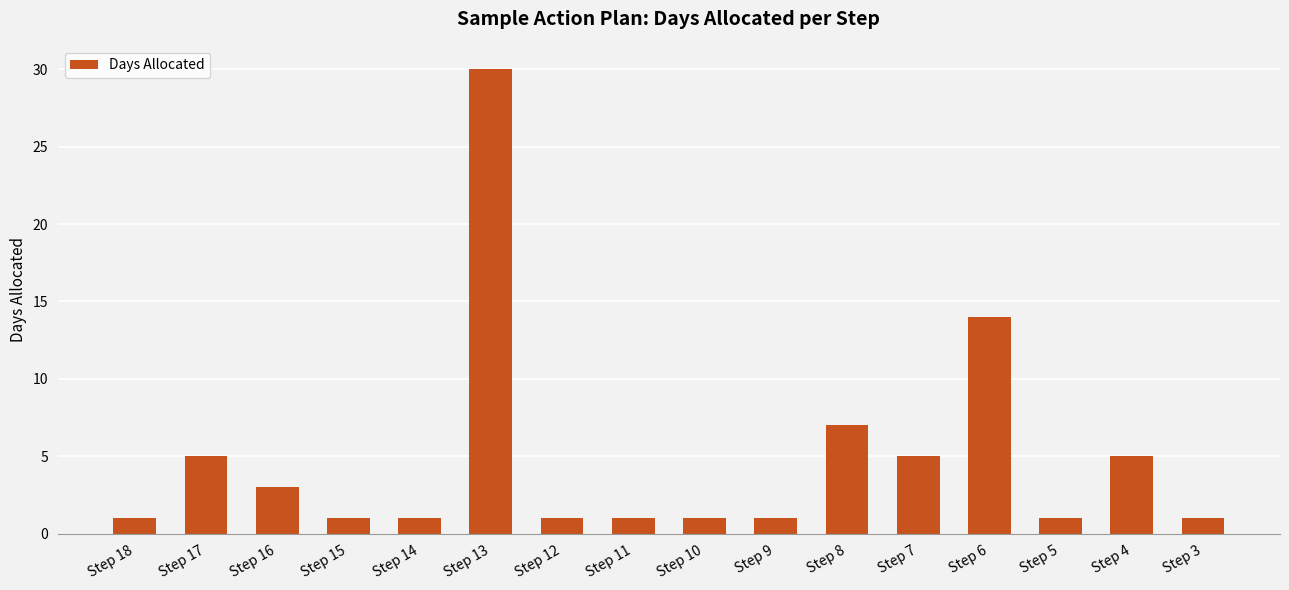

Reading left to right, what are all the values shown in this chart?

Step 18=1	Step 17=5	Step 16=3	Step 15=1	Step 14=1	Step 13=30	Step 12=1	Step 11=1	Step 10=1	Step 9=1	Step 8=7	Step 7=5	Step 6=14	Step 5=1	Step 4=5	Step 3=1